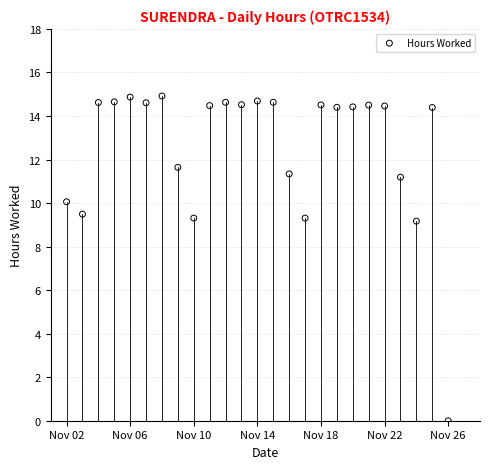

What is the range of Y values (max minus min)?

14.9